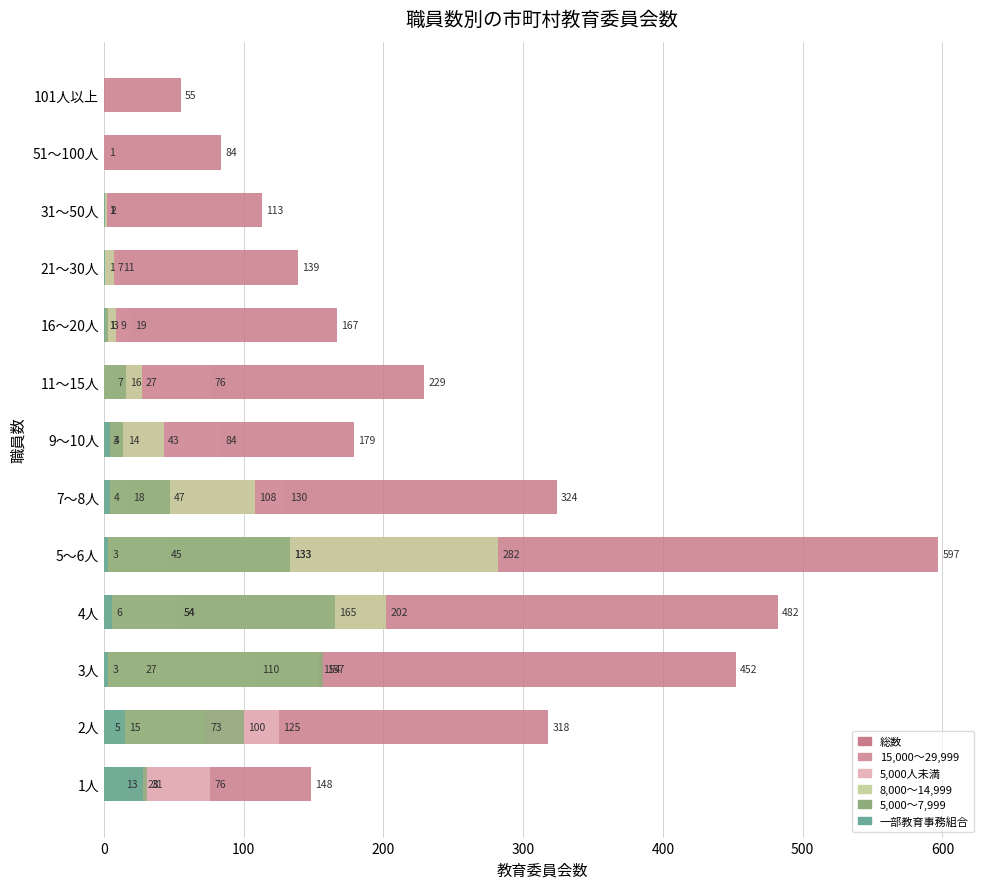

At how many categories does at least one series exceed 382?

3